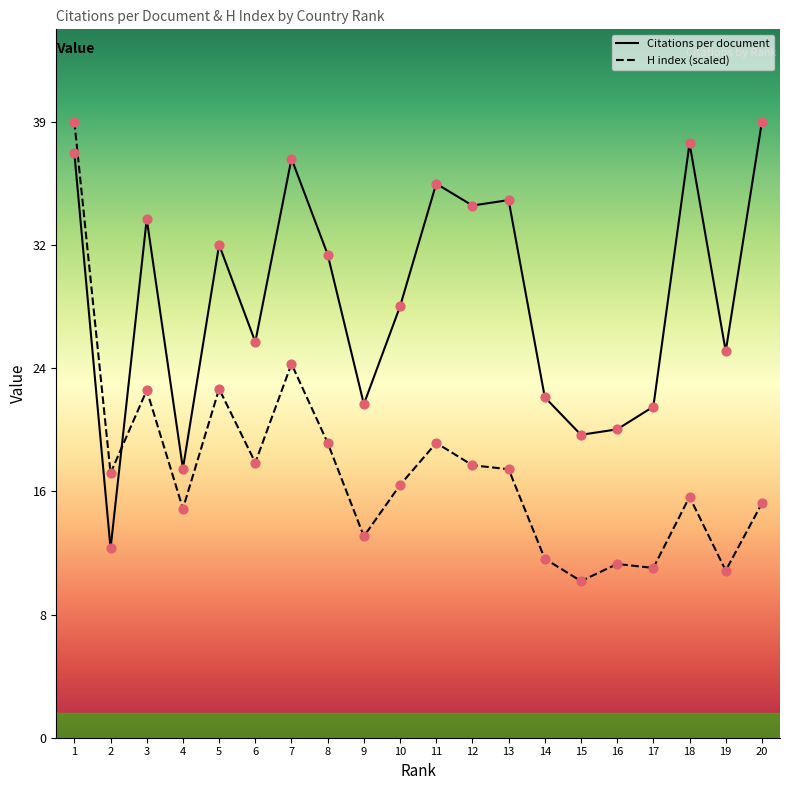

At how many categories does at least one series exceed 37?

4